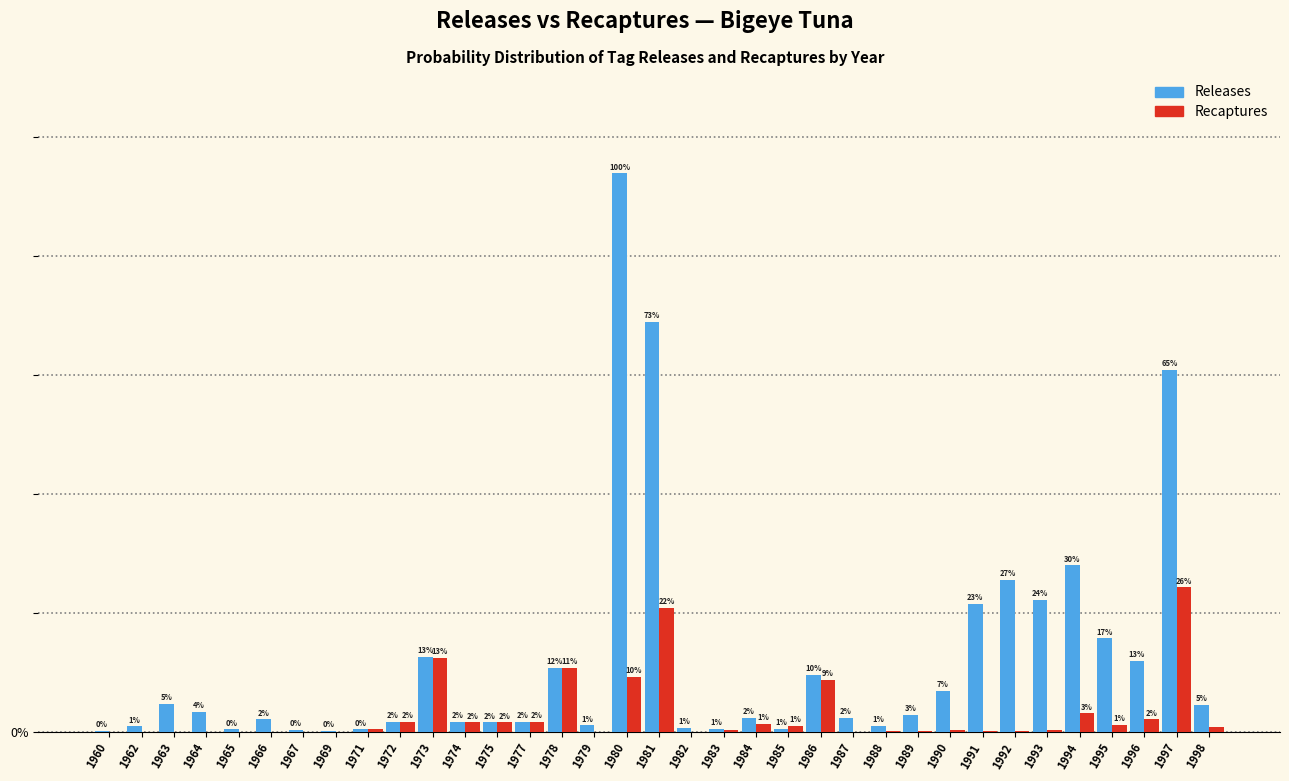

Is the value of Releases at 1964 greater than the value of Recaptures at 1980?

No